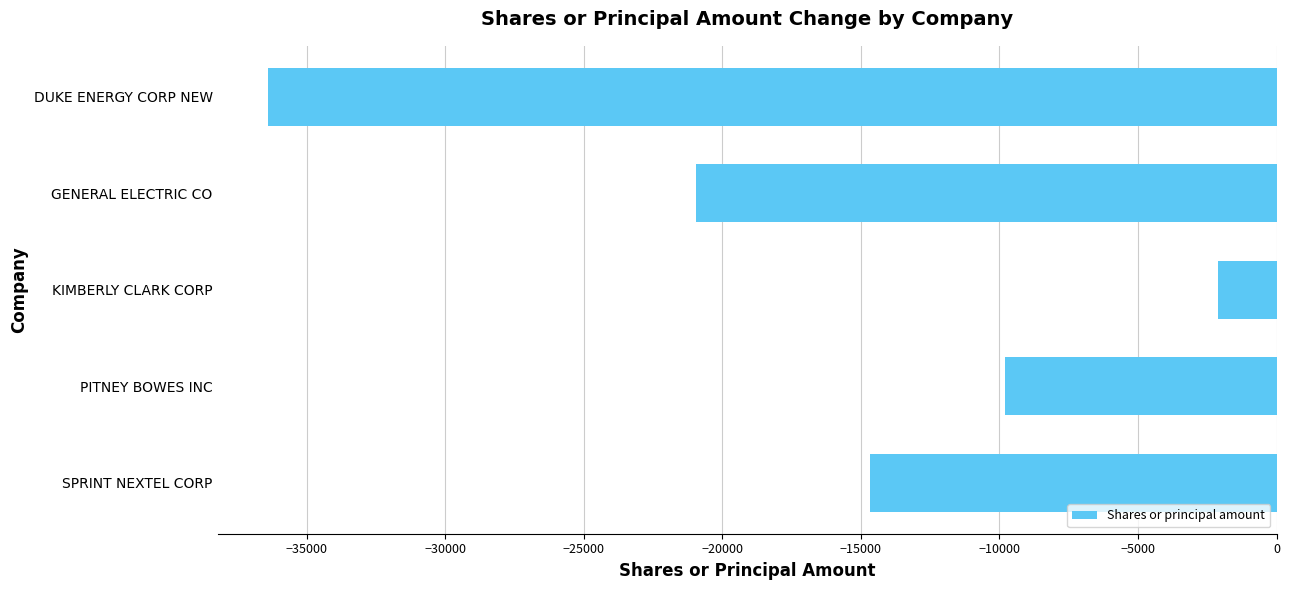

Which category has the highest value across all series?

KIMBERLY CLARK CORP